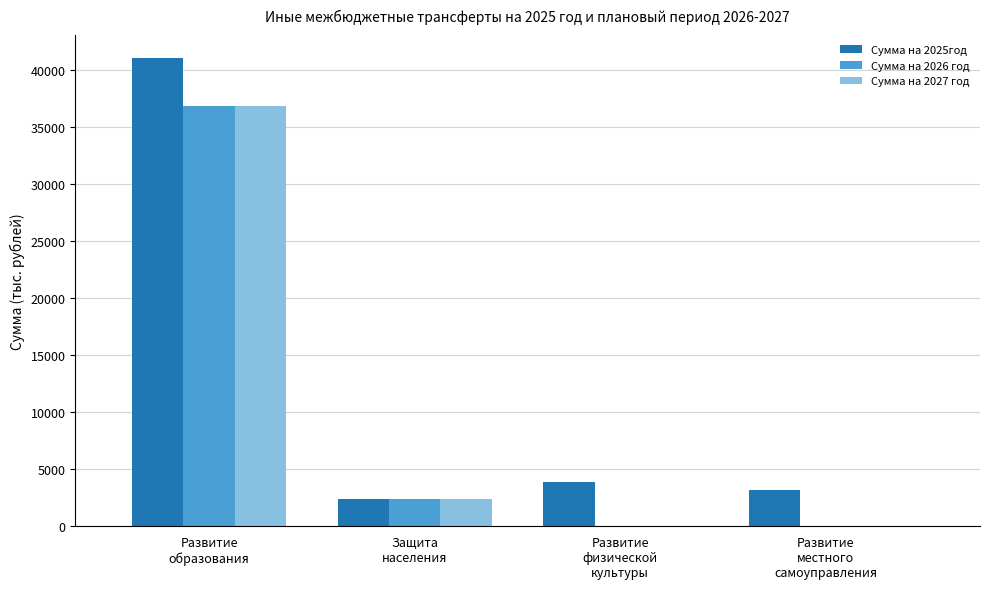

How many values in the Сумма на 2026 год series exceed 2369?

2